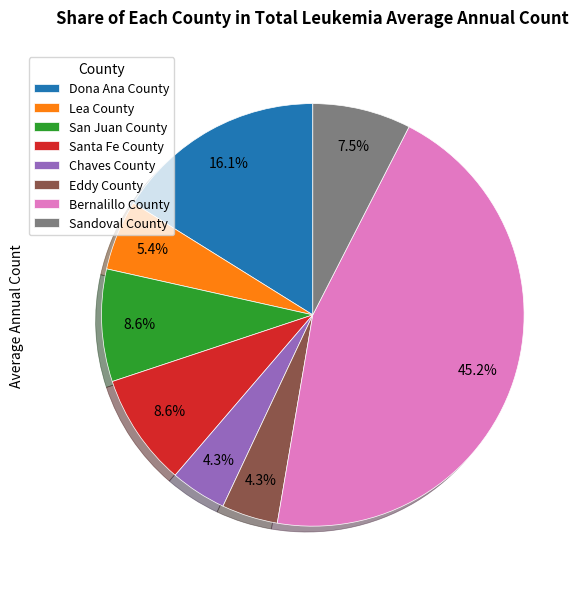

What is the largest slice in the pie chart?

Bernalillo County